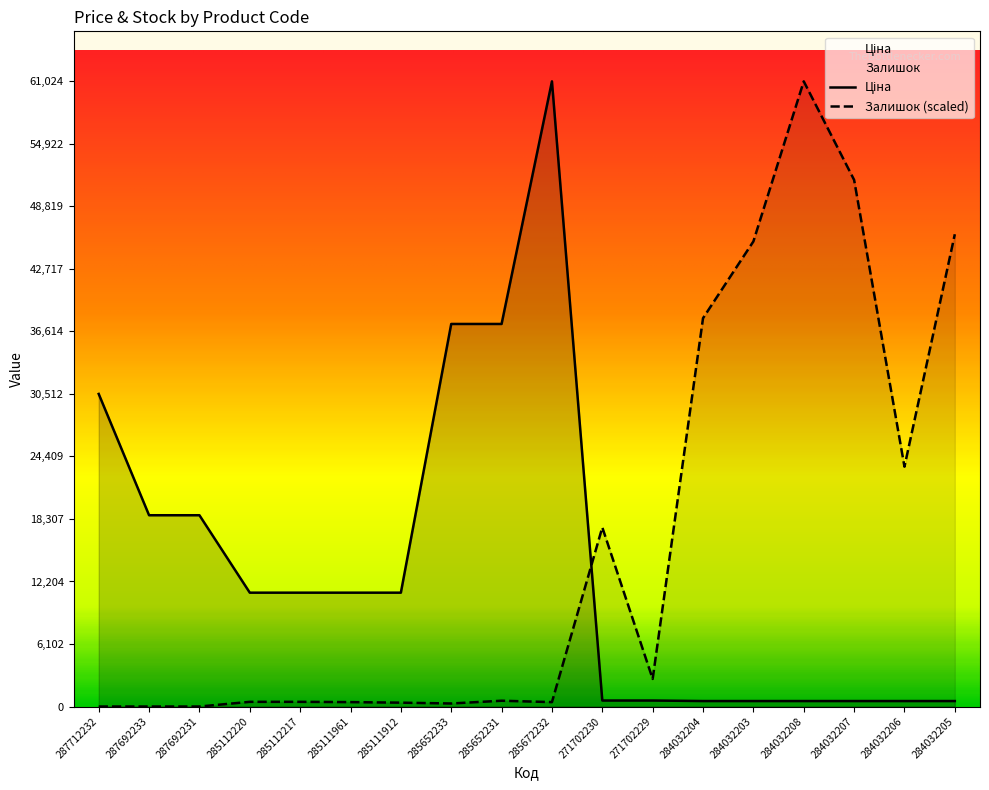

Where is the first local maximum for Залишок?

285652231